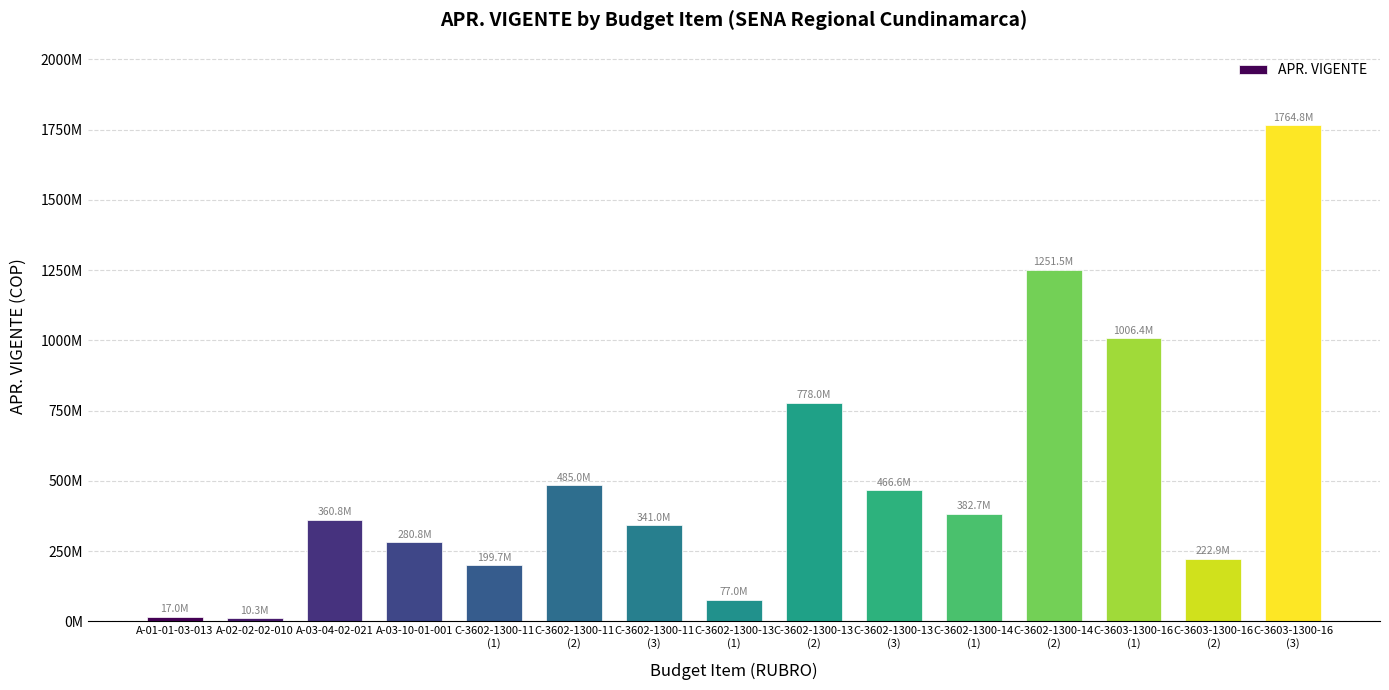

Does the chart contain stacked bars?

No